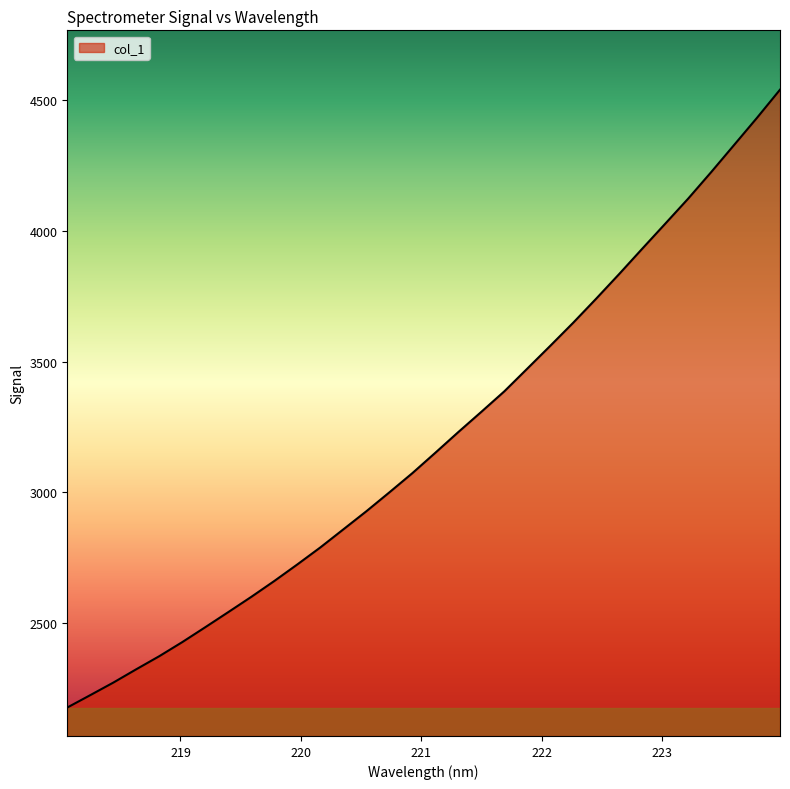

What is the difference between the maximum and minimum values?

2363.9